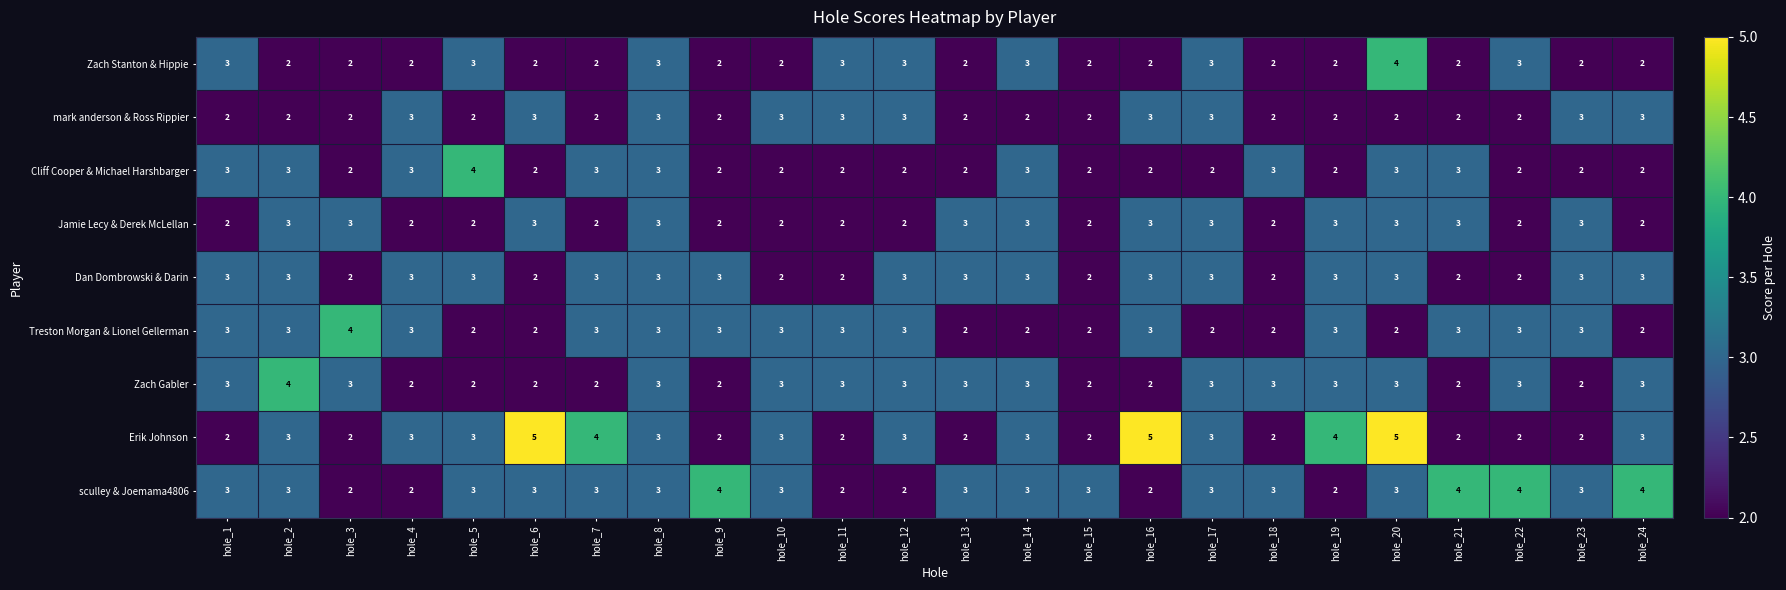

Is it true that Cliff Cooper & Michael Harshbarger equals 1 at hole_12?

False